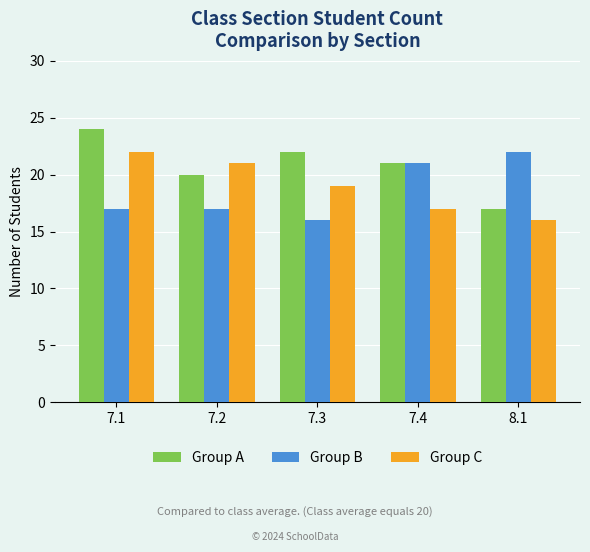

What is the value of the Group A bar at the 3rd from the left?

22